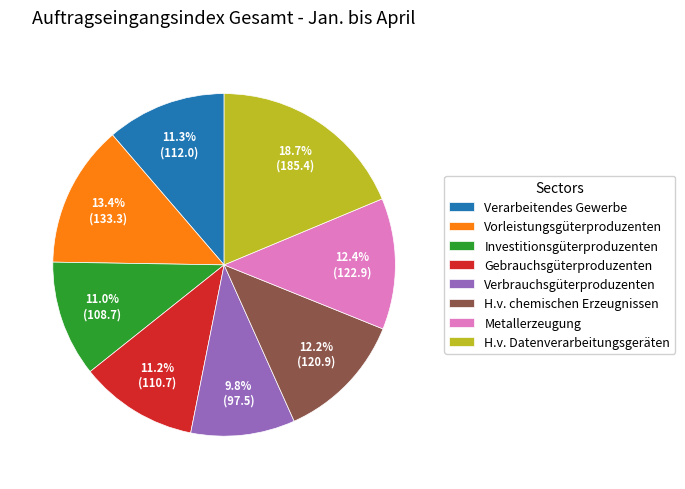

What is the largest slice in the pie chart?

H.v. Datenverarbeitungsgeräten